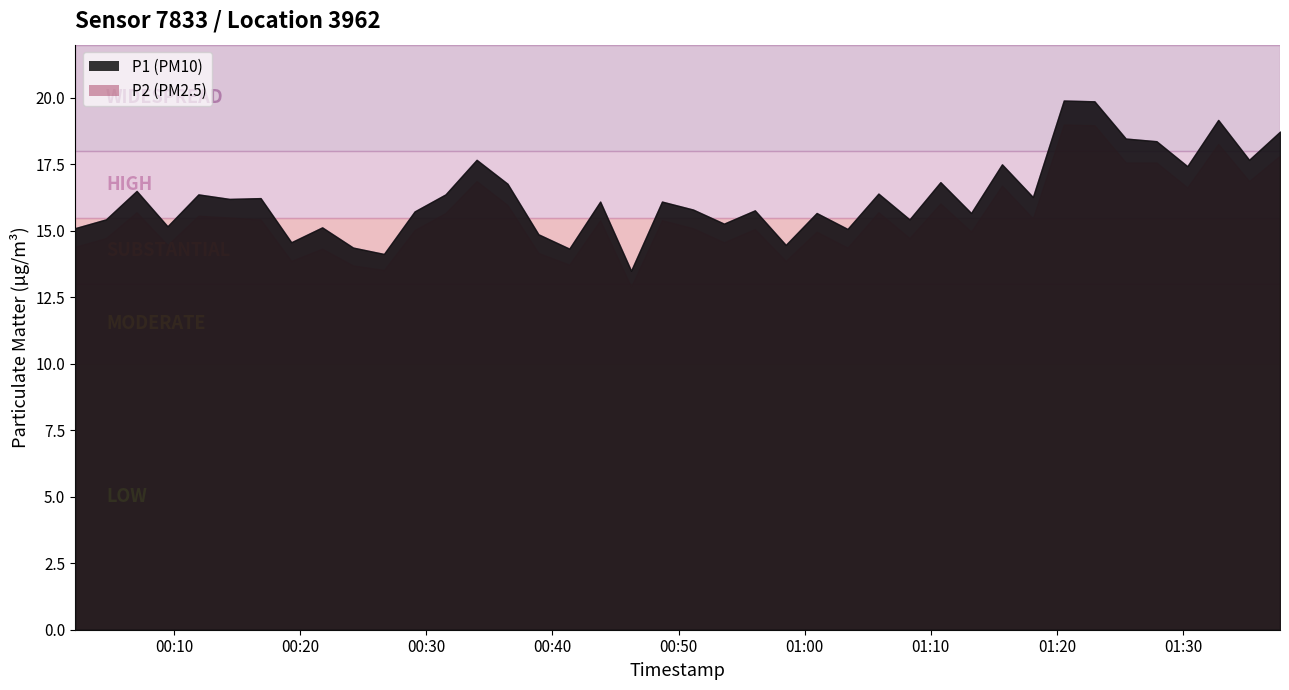

True or false: P1 and P2 intersect in this chart.

False